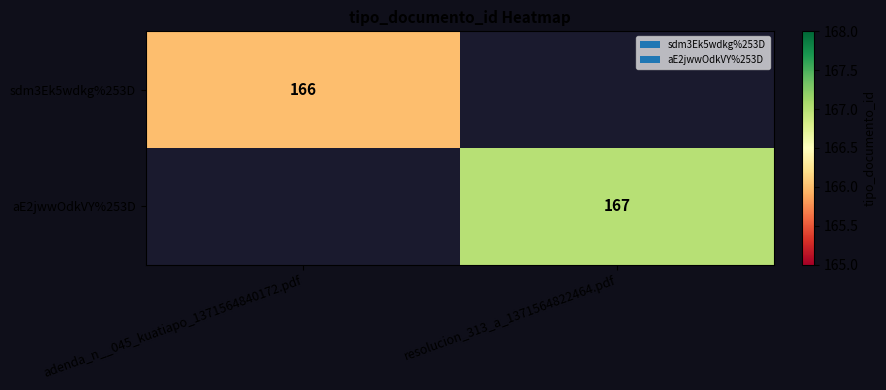

True or false: aE2jwwOdkVY%253D has a value of 167 at resolucion_313_a_1371564822464.pdf.

True